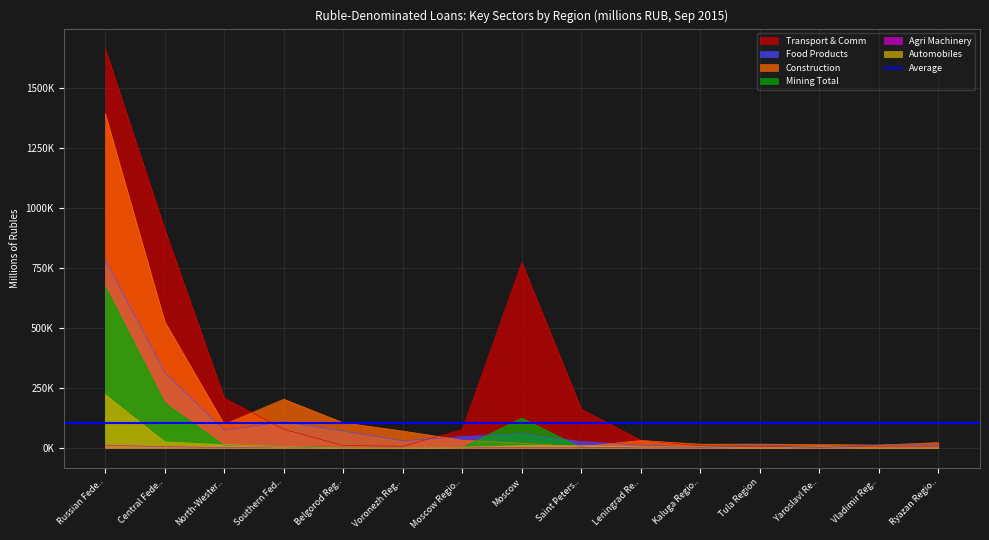

Which series has the widest spread of values?

Transport & Comm